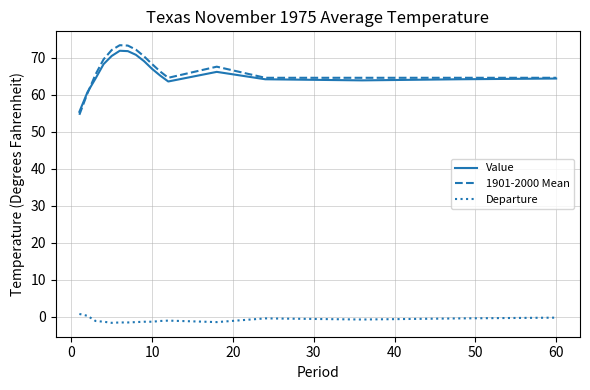

What is the highest value of the 1901-2000 Mean series?

73.4